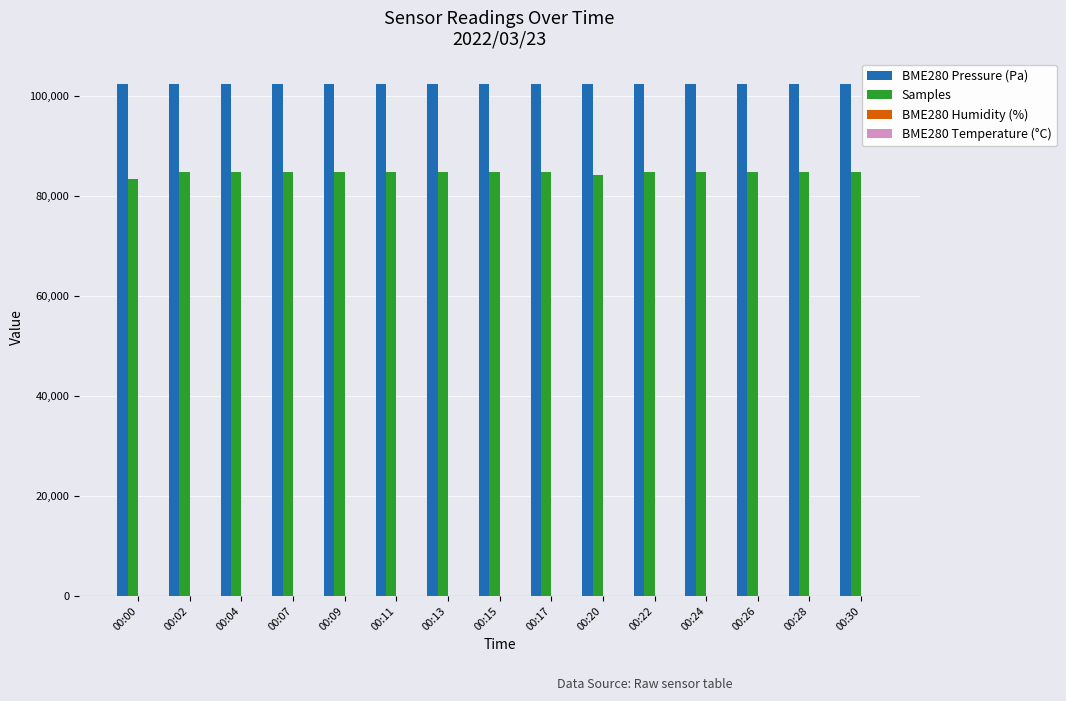

What is the greatest value displayed?

102329.3